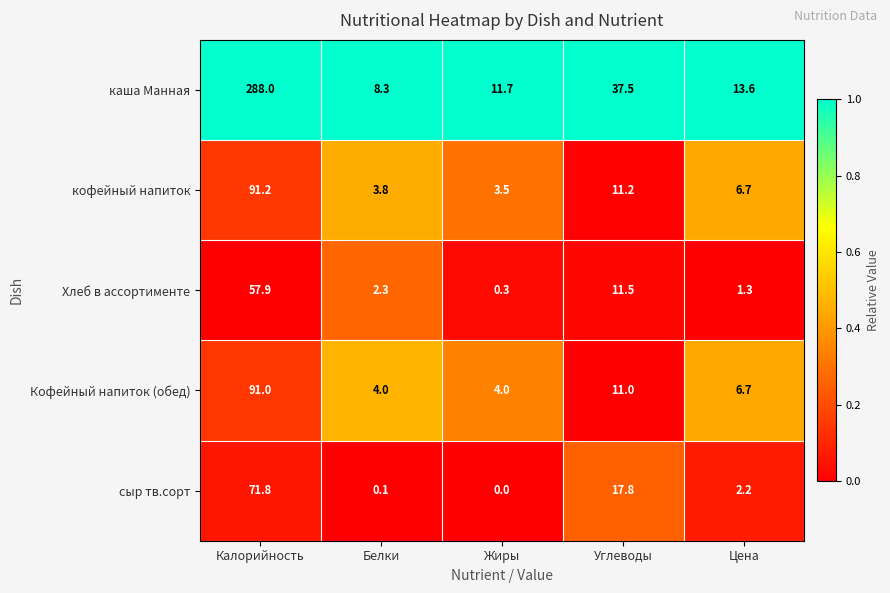

What is the difference between the second highest and second lowest values in the Кофейный напиток (обед) series?

7.0